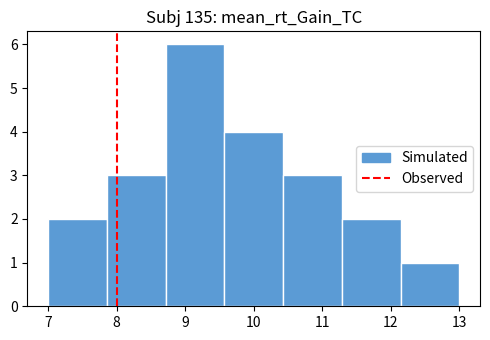

Reading left to right, list every bar in this chart as the range it spans on the x-axis followed by its height. Neither the bar edges nor the heights are printed on the chart, so give them approximately, as read against the axes.

7.0 to 7.9: 2
7.9 to 8.7: 3
8.7 to 9.6: 6
9.6 to 10.4: 4
10.4 to 11.3: 3
11.3 to 12.1: 2
12.1 to 13.0: 1